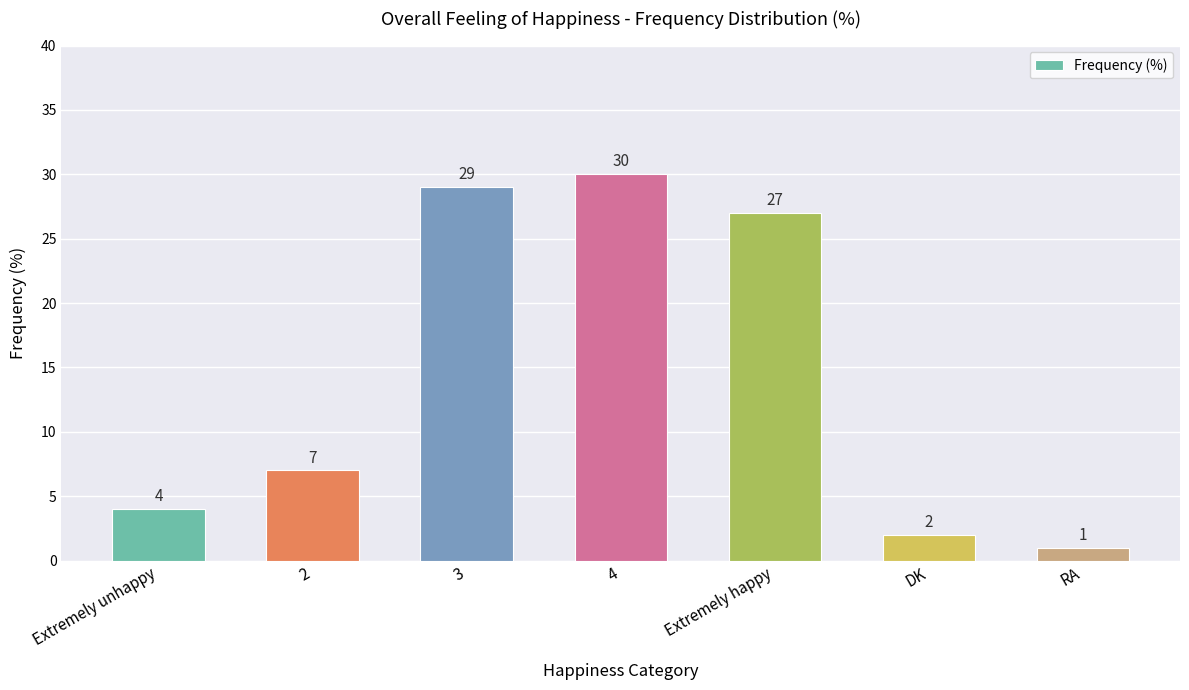

Rank the categories by value from highest to lowest.

4, 3, Extremely happy, 2, Extremely unhappy, DK, RA